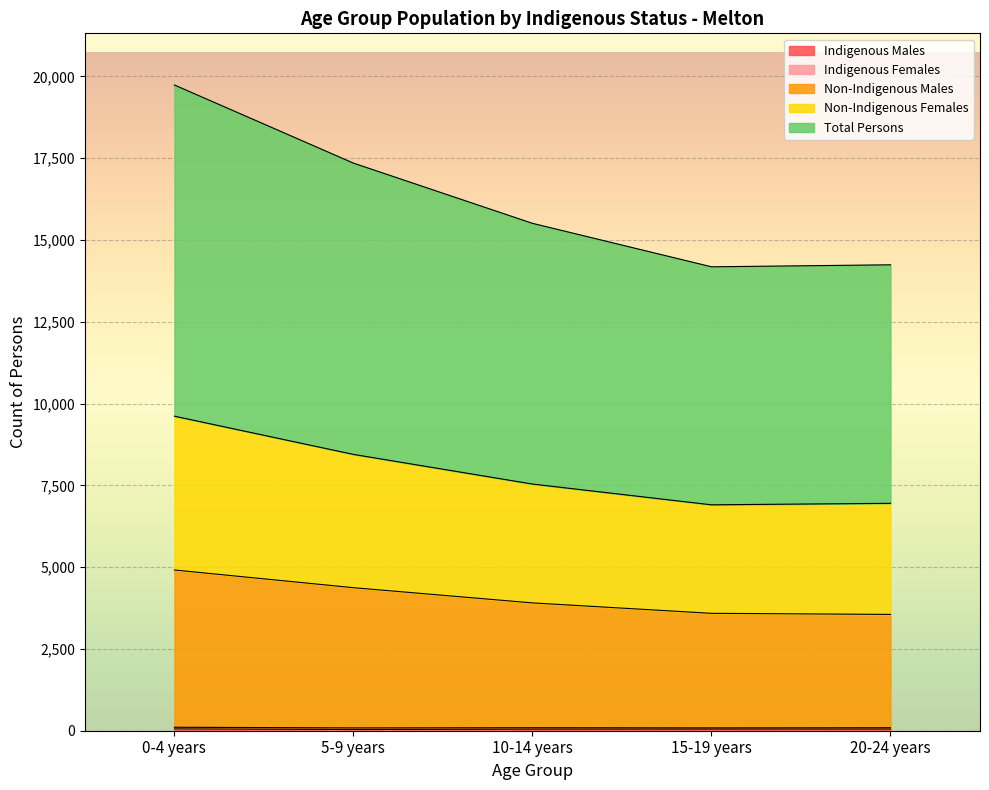

At which label does Non-Indigenous Females first exceed 7540?

0-4 years